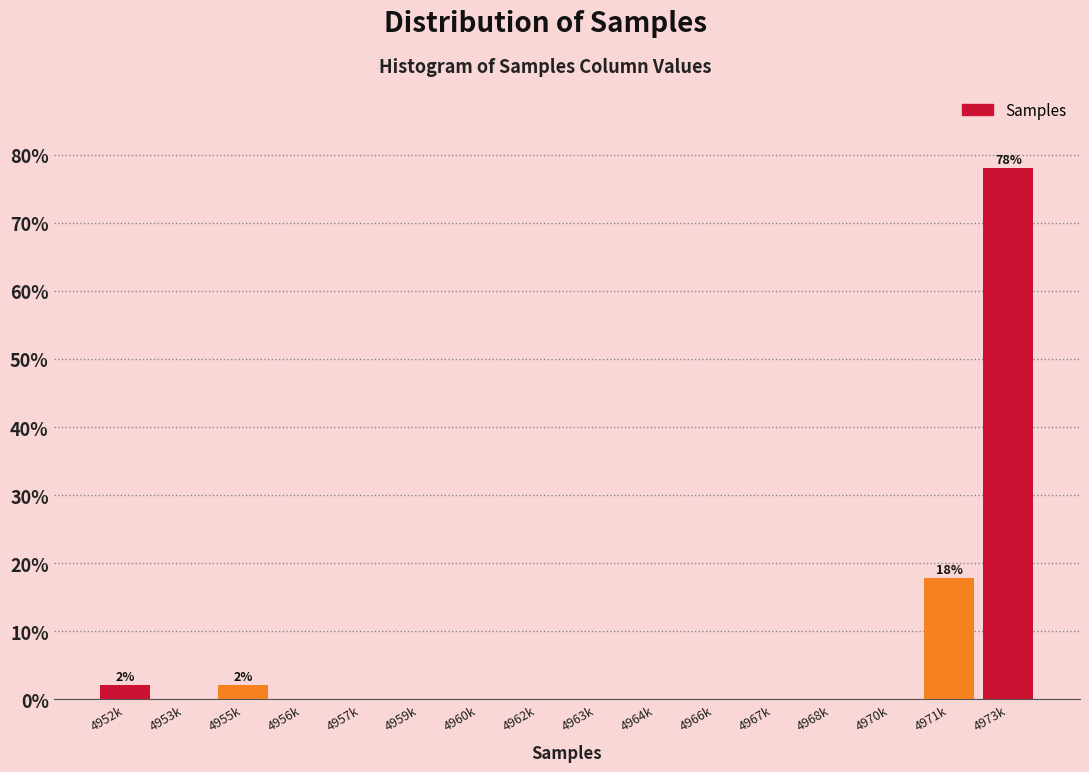

Reading left to right, what are all the values shown in this chart?

4952k=2.1	4953k=0.0	4955k=2.1	4956k=0.0	4957k=0.0	4959k=0.0	4960k=0.0	4962k=0.0	4963k=0.0	4964k=0.0	4966k=0.0	4967k=0.0	4968k=0.0	4970k=0.0	4971k=17.8	4973k=78.1